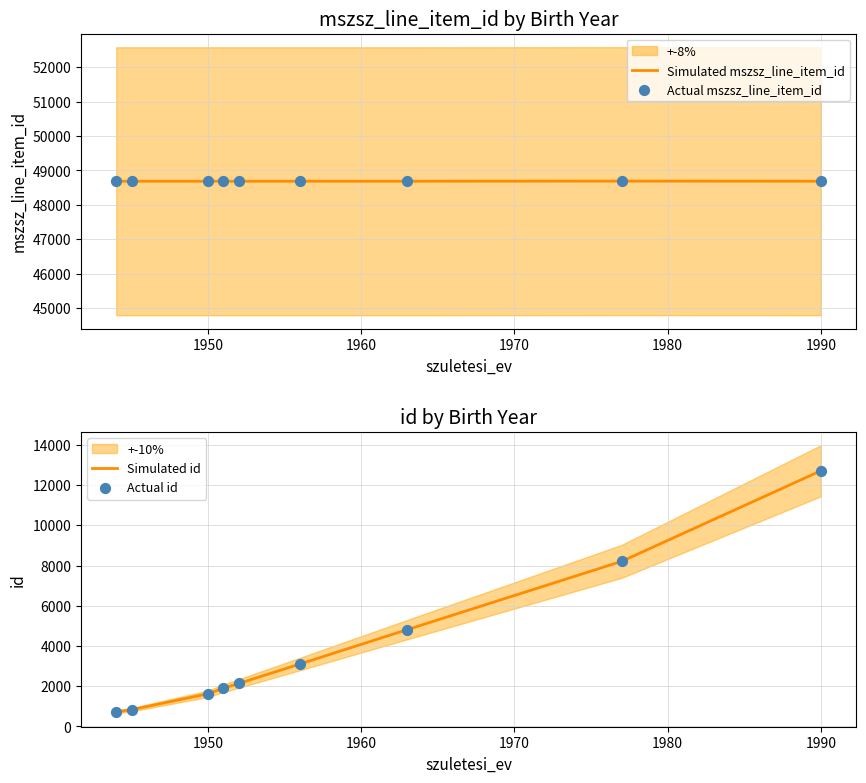

Which series has the largest total across all categories?

Simulated mszsz_line_item_id